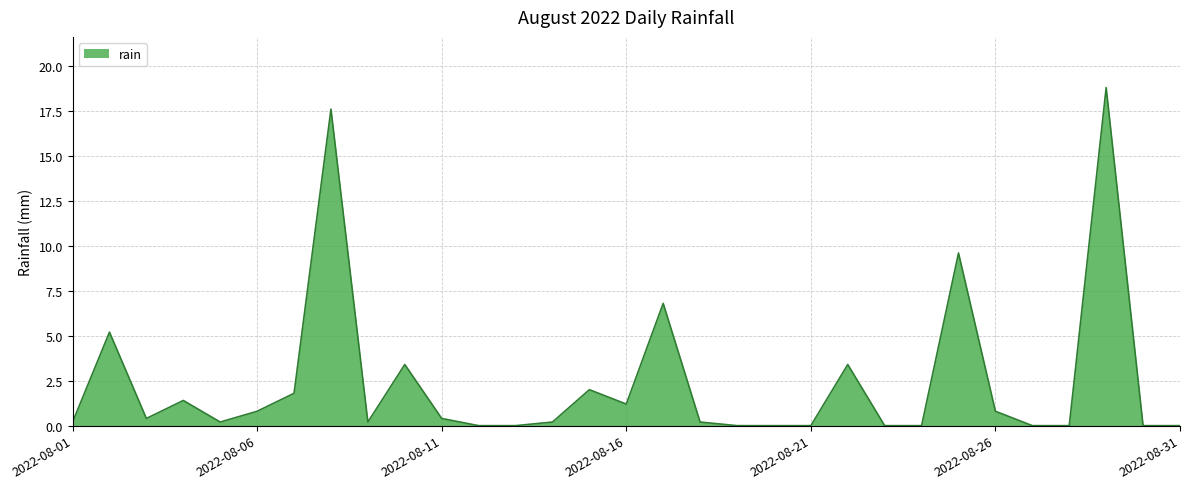

What is the greatest value displayed?

18.8